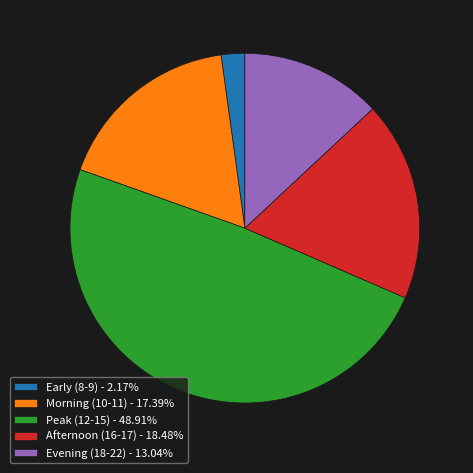

What is the ratio of the value at Afternoon (16-17) - 18.48% to the value at Evening (18-22) - 13.04%?

1.4